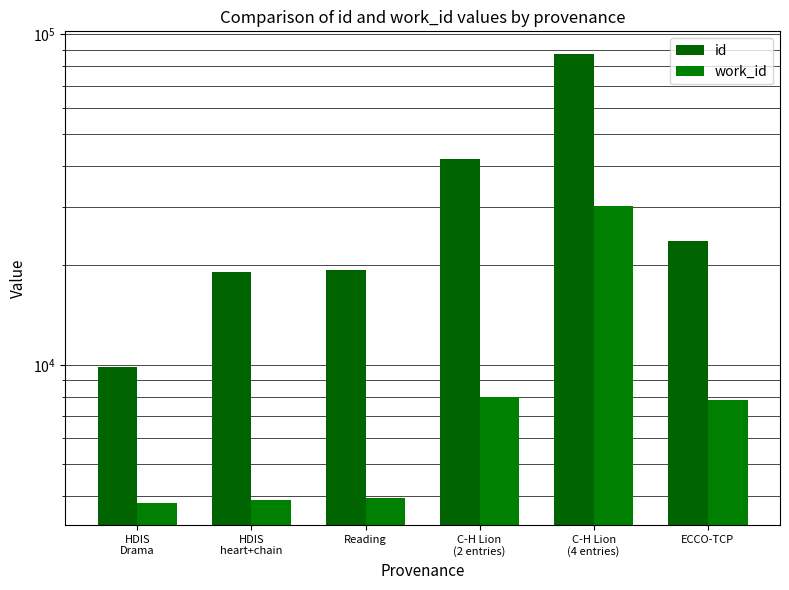

What is the value of the work_id bar at the 4th from the left?

7966